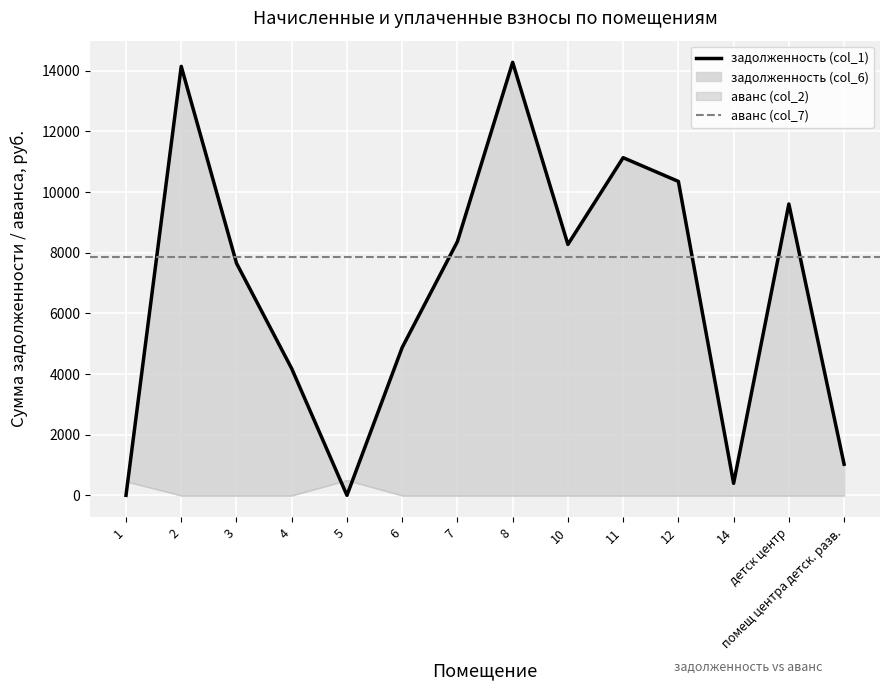

Between 2 and 6, which series saw the biggest shift?

задолженность (col_1)